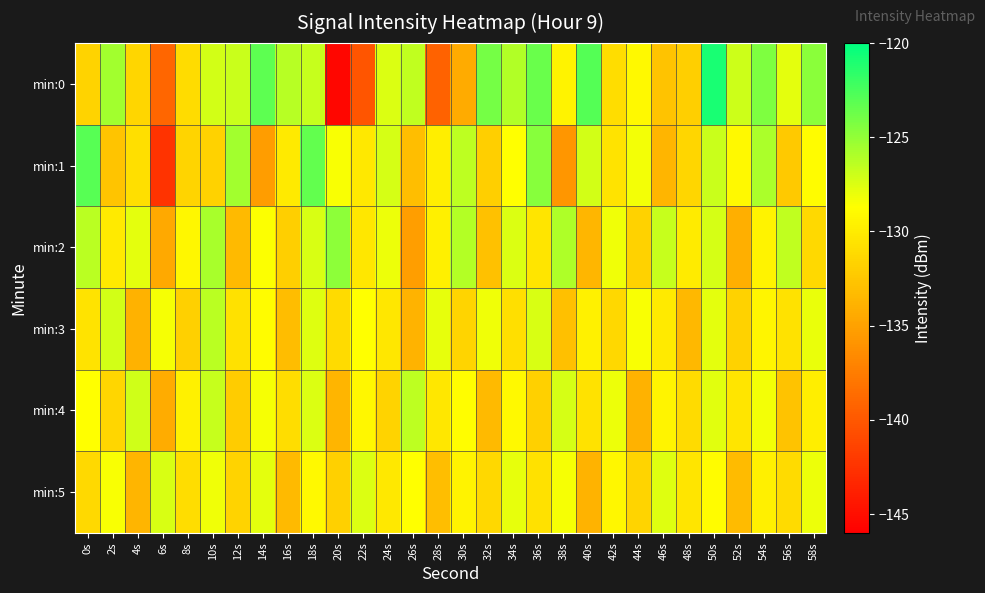

Reading left to right, extract all data points from this chart.

min:0: 0s=-131.7	2s=-125.6	4s=-131.4	6s=-139.0	8s=-131.1	10s=-127.2	12s=-126.9	14s=-123.2	16s=-126.3	18s=-126.8	20s=-145.6	22s=-140.2	24s=-127.4	26s=-126.6	28s=-139.3	30s=-134.4	32s=-124.0	34s=-126.1	36s=-123.6	38s=-129.5	40s=-122.9	42s=-131.0	44s=-129.1	46s=-132.7	48s=-132.0	50s=-120.9	52s=-127.0	54s=-124.3	56s=-127.8	58s=-124.8
min:1: 0s=-123.0	2s=-132.7	4s=-130.8	6s=-142.5	8s=-131.6	10s=-131.8	12s=-125.5	14s=-135.3	16s=-130.1	18s=-123.4	20s=-128.5	22s=-130.2	24s=-127.3	26s=-133.1	28s=-129.8	30s=-126.4	32s=-131.9	34s=-128.7	36s=-124.6	38s=-135.8	40s=-127.2	42s=-130.5	44s=-128.3	46s=-133.7	48s=-131.4	50s=-126.9	52s=-129.1	54s=-125.8	56s=-132.3	58s=-128.9
min:2: 0s=-126.3	2s=-130.1	4s=-127.8	6s=-134.5	8s=-129.2	10s=-125.7	12s=-133.4	14s=-128.6	16s=-131.9	18s=-127.4	20s=-124.8	22s=-130.3	24s=-128.1	26s=-135.2	28s=-129.7	30s=-126.1	32s=-132.8	34s=-127.5	36s=-130.4	38s=-125.9	40s=-133.6	42s=-128.2	44s=-131.7	46s=-126.8	48s=-130.0	50s=-127.3	52s=-134.1	54s=-129.5	56s=-126.6	58s=-131.2
min:3: 0s=-130.5	2s=-127.2	4s=-133.9	6s=-128.4	8s=-131.8	10s=-126.3	12s=-130.7	14s=-128.9	16s=-133.2	18s=-127.6	20s=-131.1	22s=-128.7	24s=-130.3	26s=-133.8	28s=-127.9	30s=-131.5	32s=-128.2	34s=-130.8	36s=-127.4	38s=-133.0	40s=-129.6	42s=-131.3	44s=-128.5	46s=-130.1	48s=-133.5	50s=-127.8	52s=-131.7	54s=-129.3	56s=-130.6	58s=-128.0
min:4: 0s=-128.7	2s=-131.4	4s=-127.1	6s=-134.3	8s=-129.6	10s=-126.8	12s=-132.1	14s=-128.4	16s=-130.9	18s=-127.5	20s=-133.7	22s=-129.2	24s=-131.6	26s=-126.4	28s=-130.3	30s=-128.8	32s=-133.4	34s=-129.1	36s=-131.8	38s=-127.3	40s=-130.6	42s=-128.1	44s=-133.9	46s=-129.4	48s=-131.1	50s=-127.7	52s=-130.4	54s=-128.3	56s=-132.7	58s=-129.8
min:5: 0s=-131.2	2s=-128.5	4s=-133.7	6s=-127.4	8s=-130.9	10s=-128.2	12s=-131.6	14s=-127.8	16s=-133.4	18s=-129.1	20s=-131.8	22s=-127.5	24s=-130.2	26s=-128.7	28s=-133.1	30s=-129.5	32s=-131.3	34s=-127.9	36s=-130.7	38s=-128.4	40s=-133.8	42s=-129.2	44s=-131.5	46s=-127.6	48s=-130.4	50s=-128.9	52s=-133.3	54s=-129.7	56s=-131.1	58s=-128.1